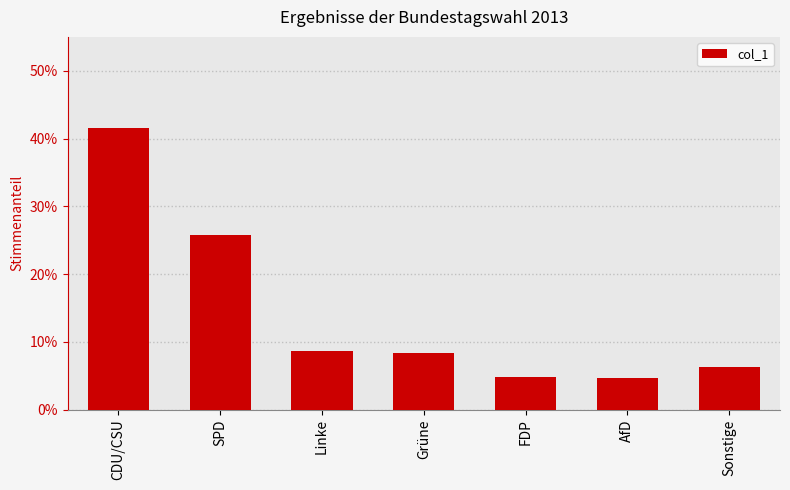

The chart shows a value of 0.1 at Linke. True or false?

True